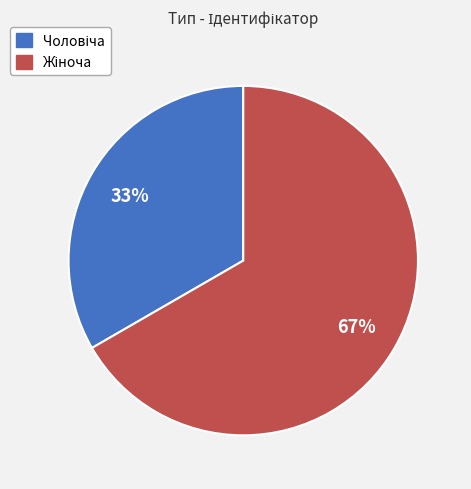

To the nearest percent, what is the average slice percentage?

50%